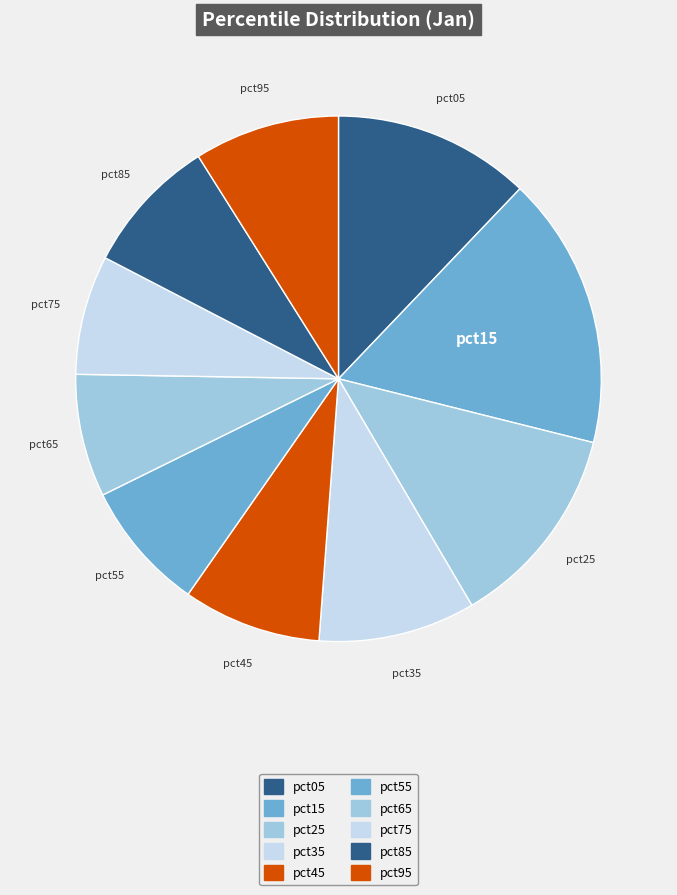

Between pct45 and pct75, which is larger?

pct45